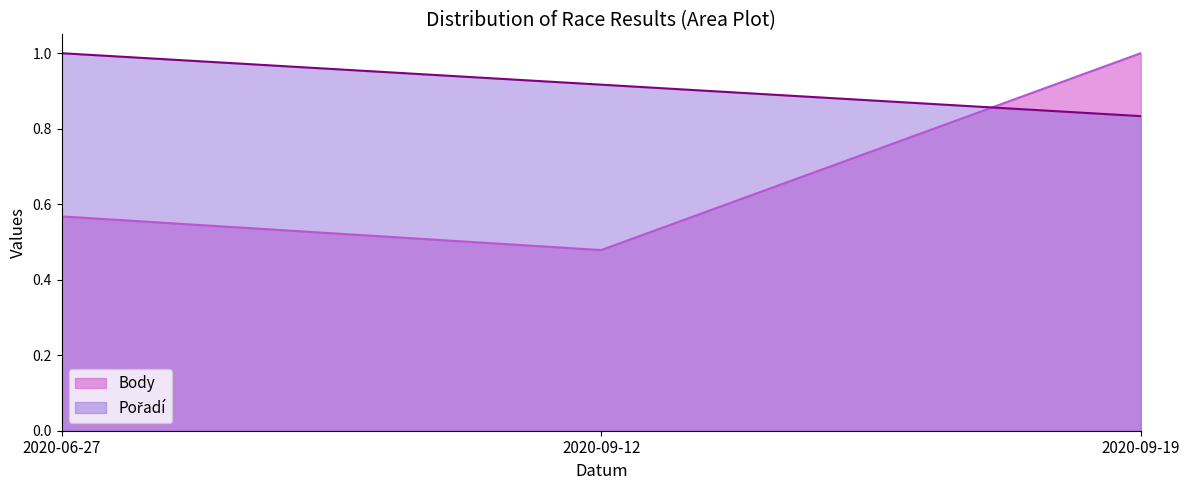

What is the label of the 2nd point from the left?

2020-09-12